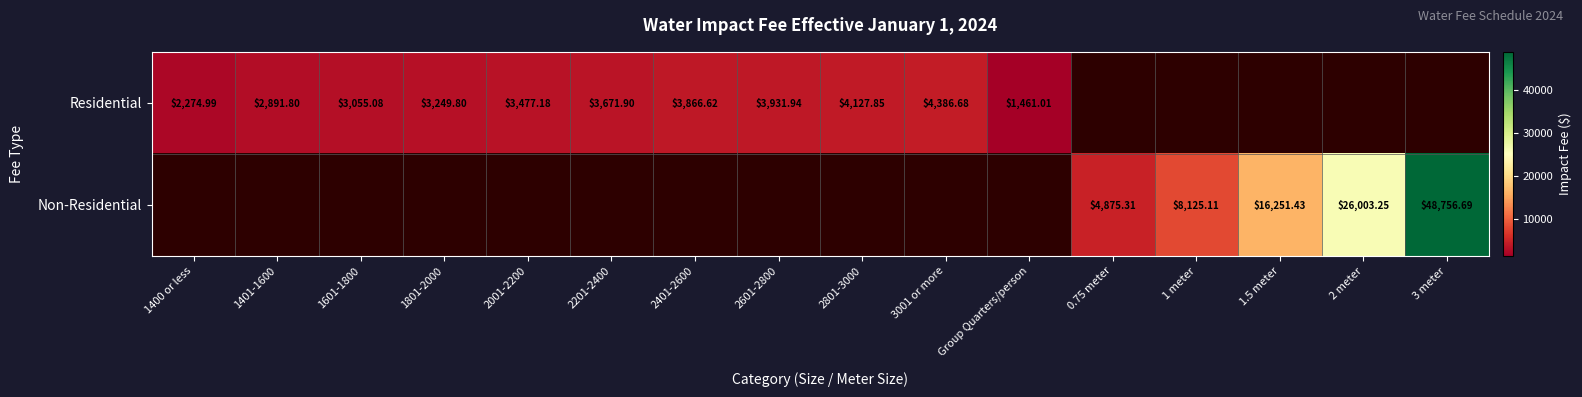

What is the sum of the Residential values at 2801-3000 and 1400 or less?

6402.8